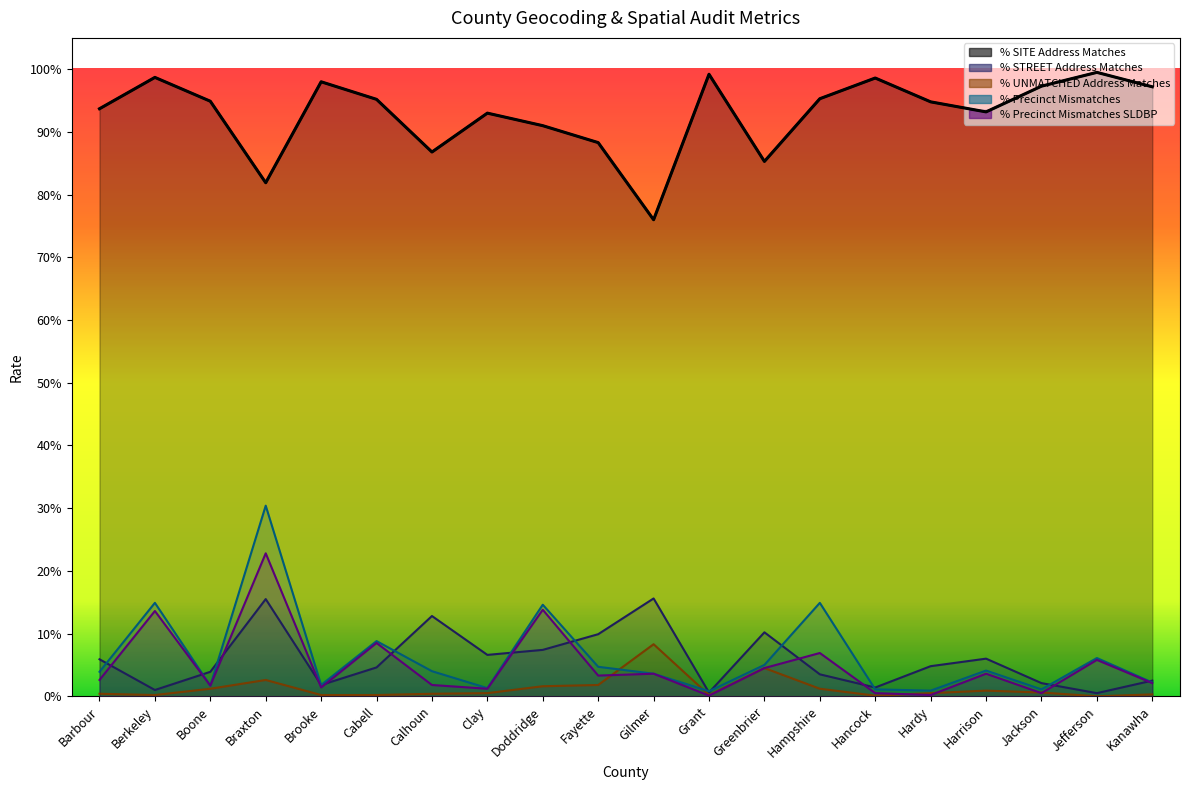

What position from the left is Greenbrier?

13